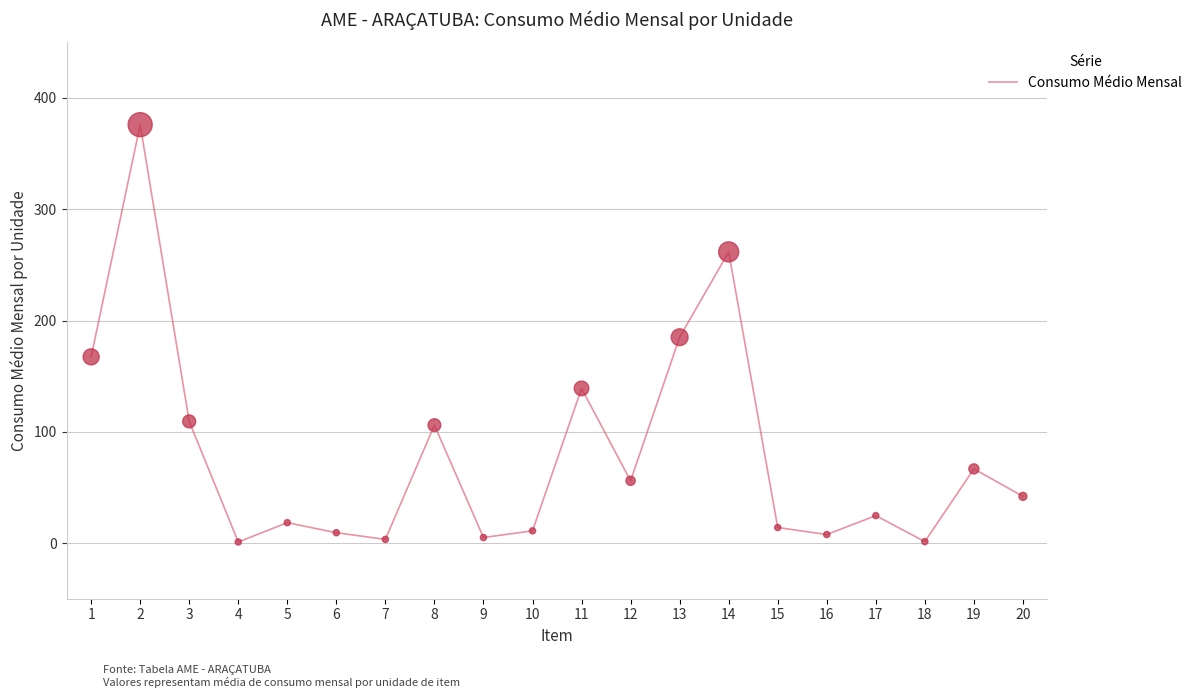

What is the change in value from 8 to 19?

-39.3